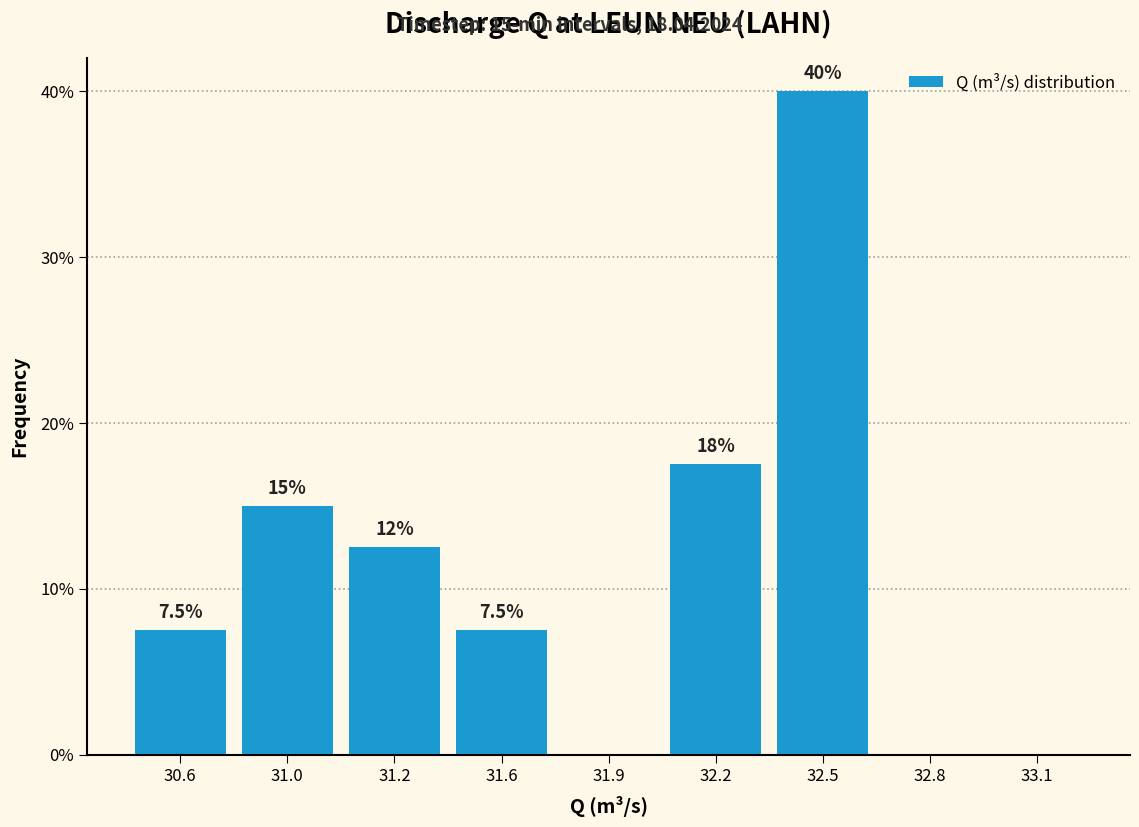

Reading left to right, what are all the values shown in this chart?

30.6=7.5	31.0=15.0	31.2=12.5	31.6=7.5	31.9=0.0	32.2=17.5	32.5=40.0	32.8=0.0	33.1=0.0